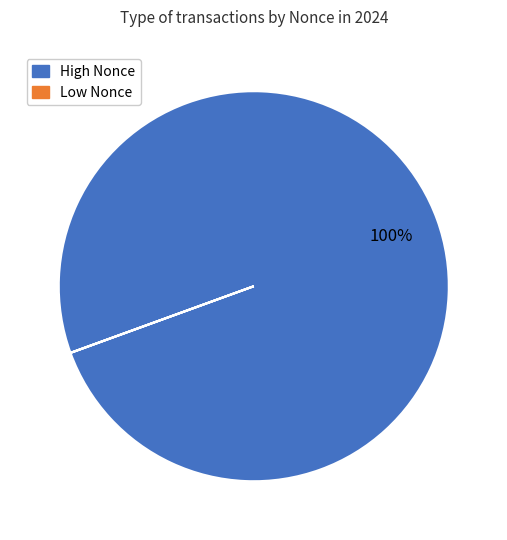

Which slice is the largest?

High Nonce